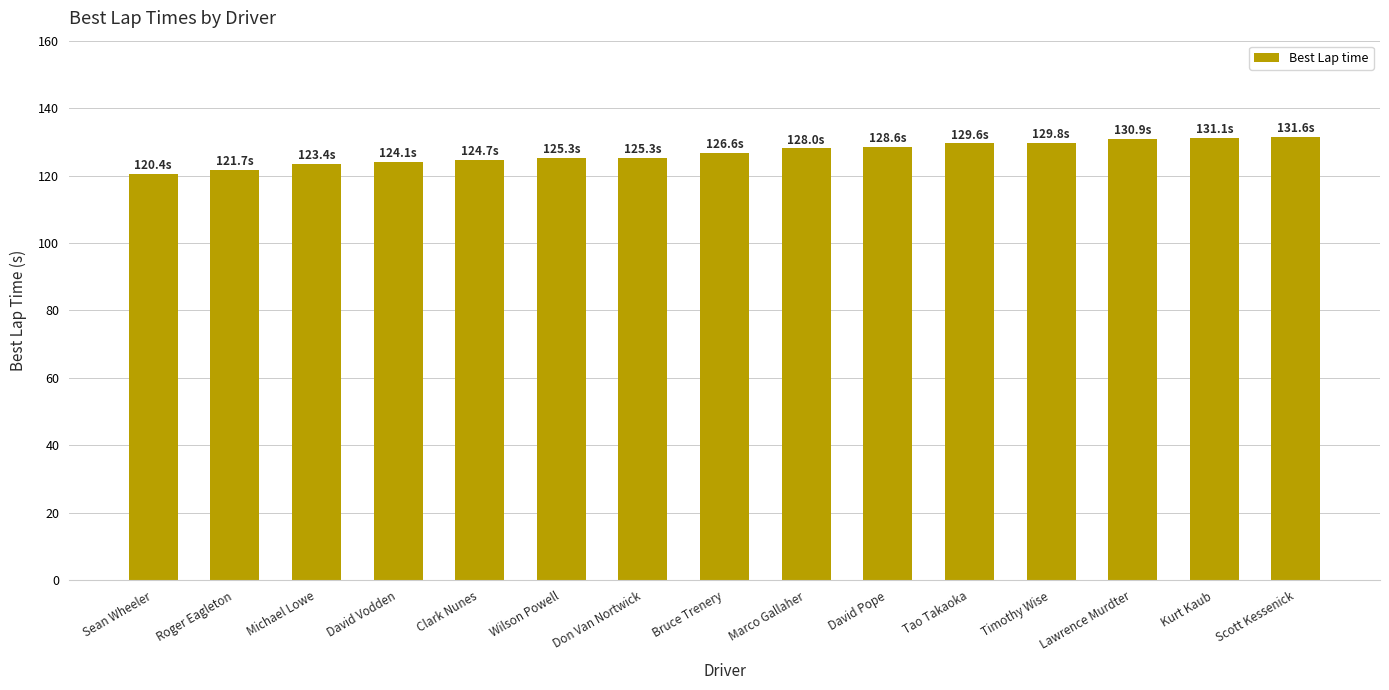

Between Sean Wheeler and David Vodden, which is larger?

David Vodden